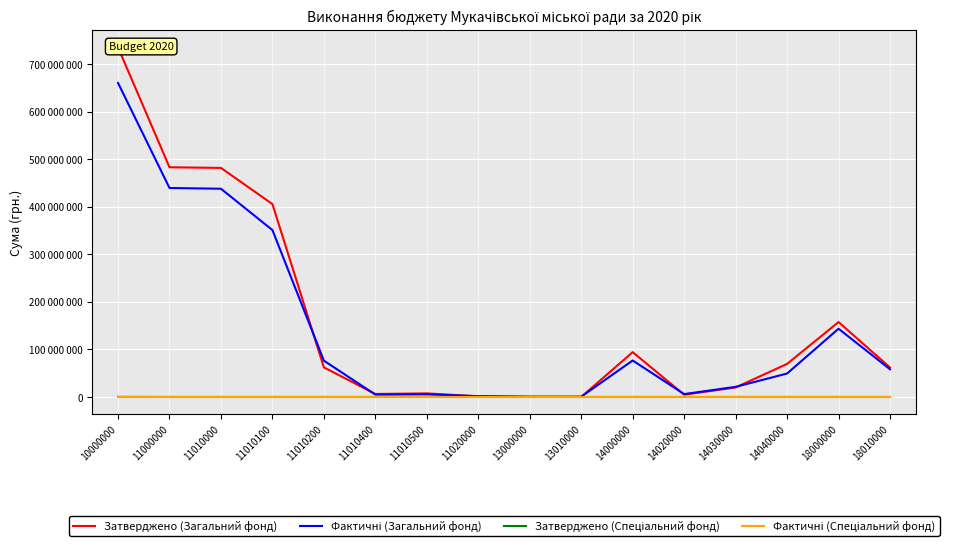

How many categories are shown in the chart?

16